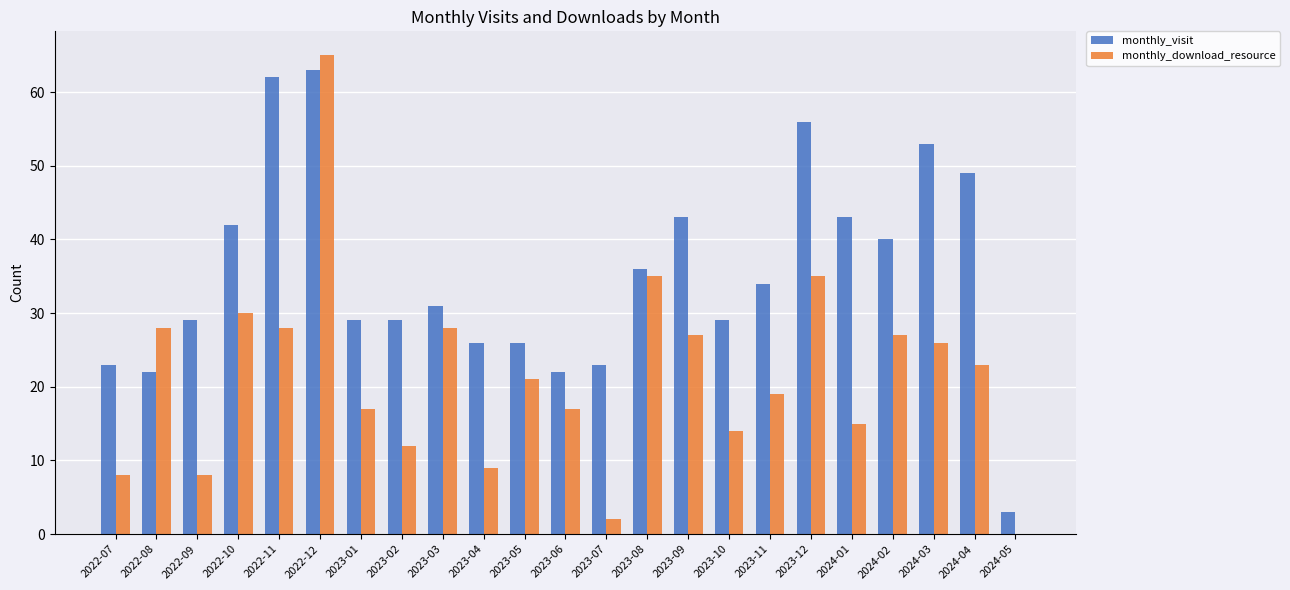

Which series has the largest total across all categories?

monthly_visit